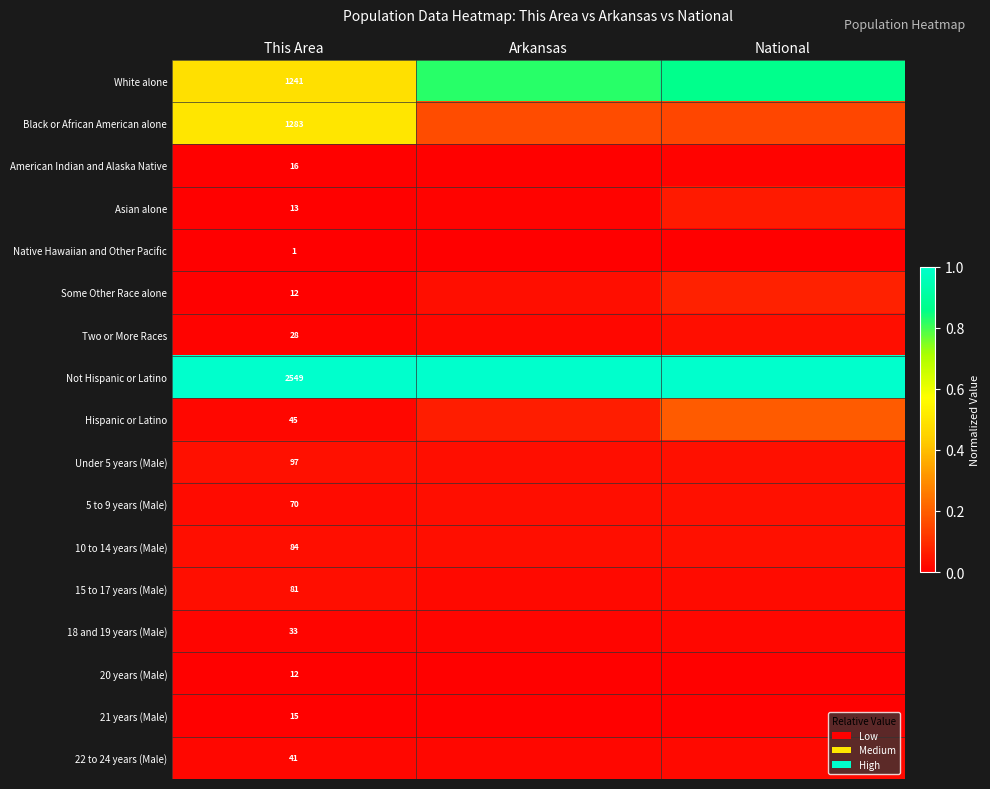

How many series are shown in this chart?

17